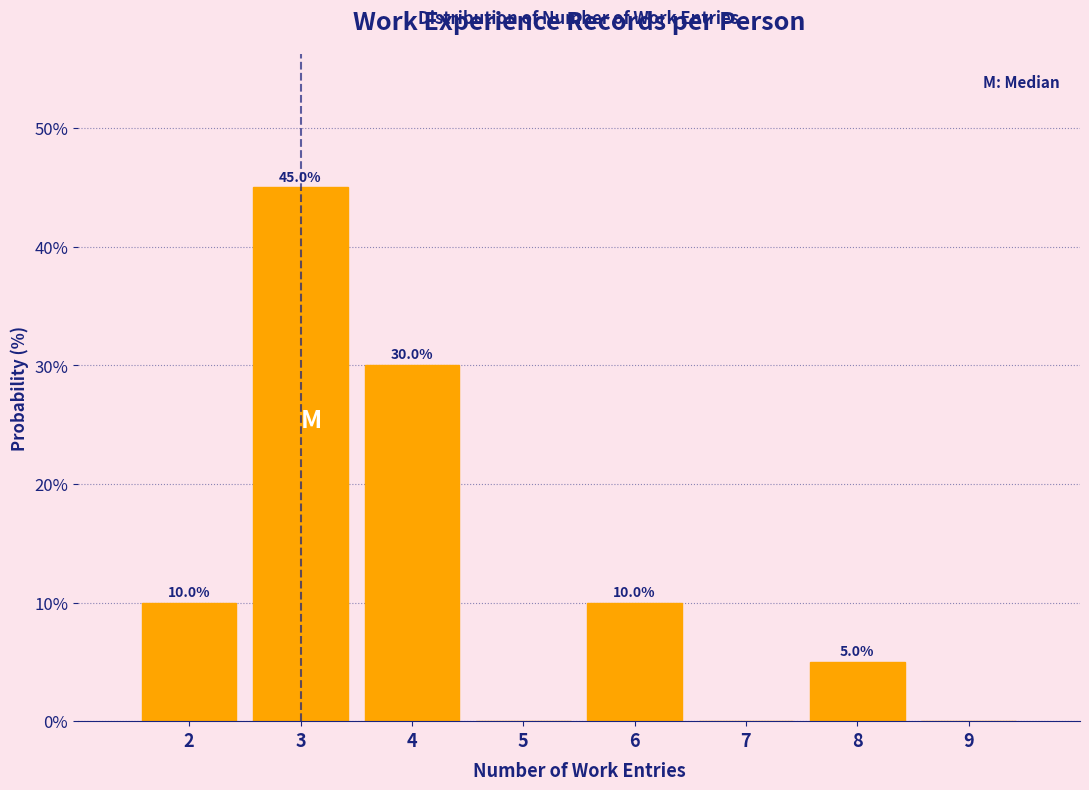

Which range on the x-axis has the tallest bar?

2.5 to 3.5